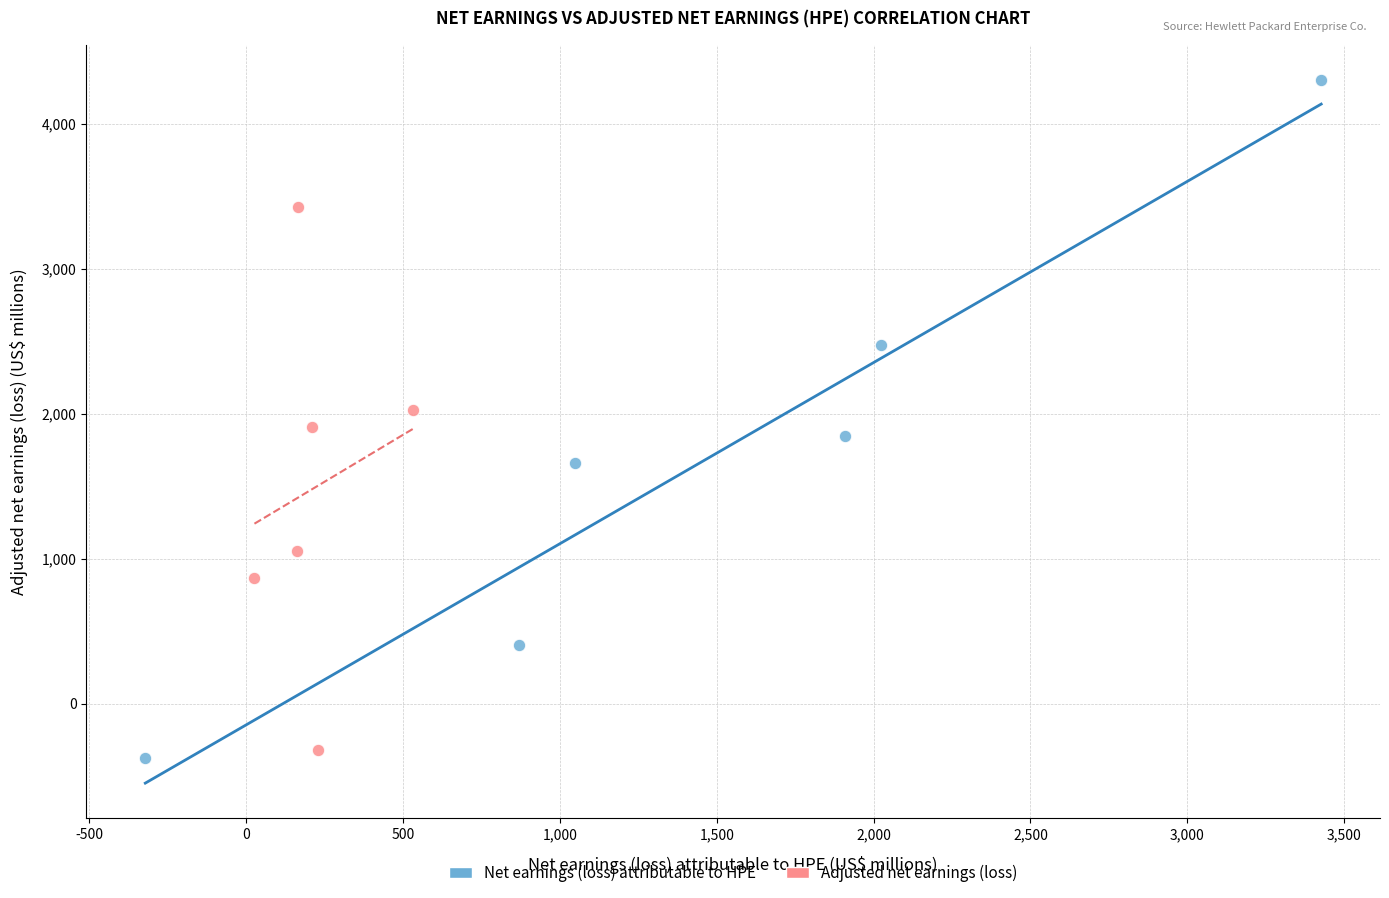

Which series contains the highest Y value?

Net earnings (loss) attributable to HPE